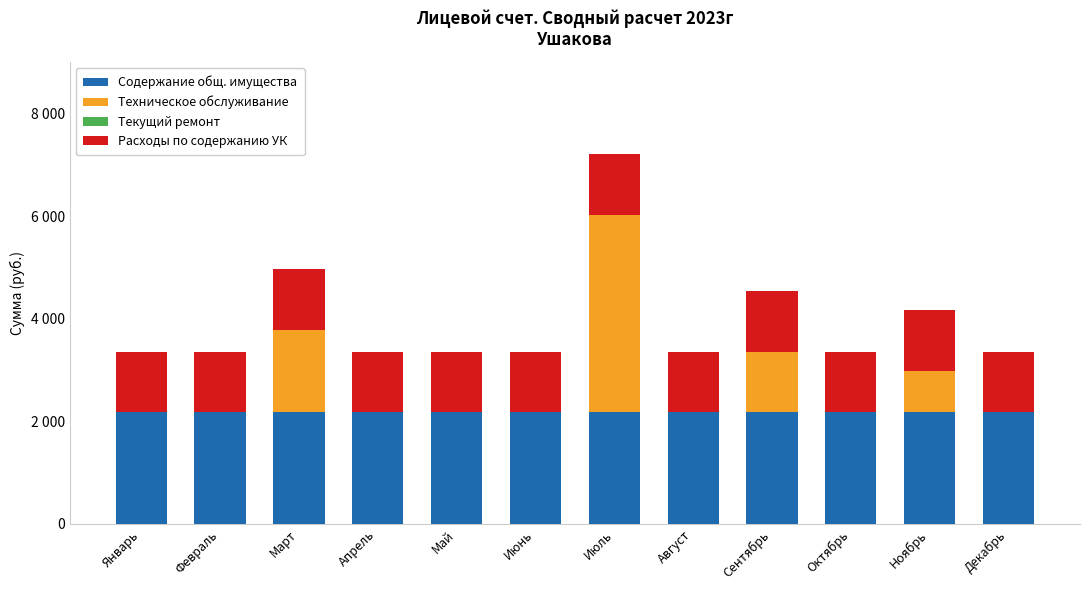

Are the bars grouped side by side (vs. stacked)?

No